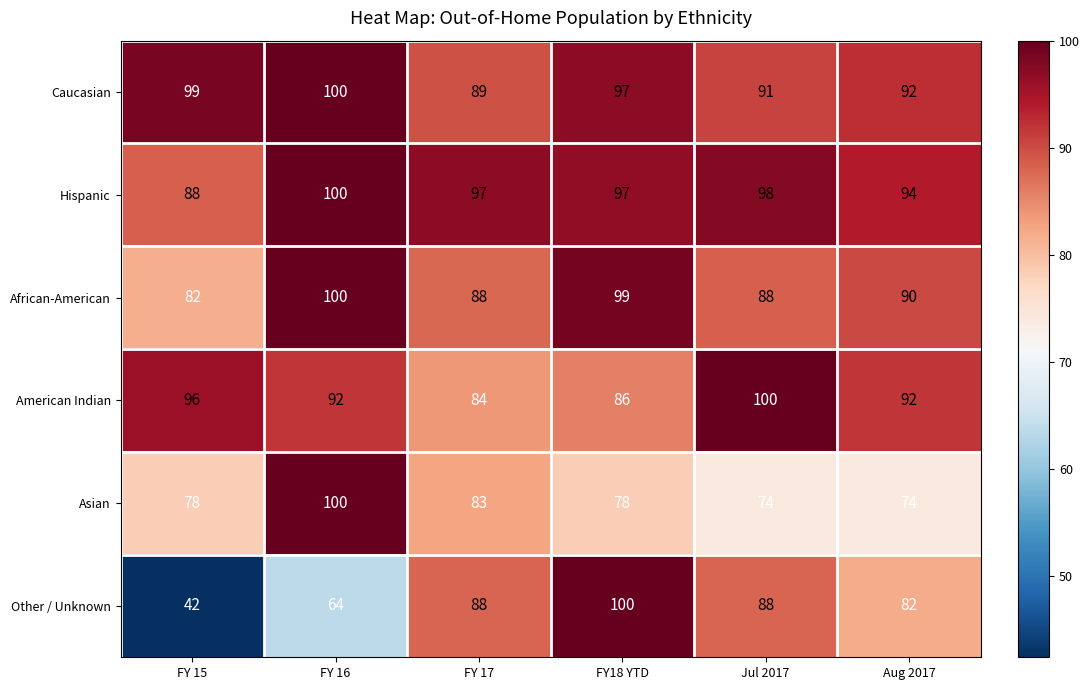

What is the average value of the Caucasian series?

95